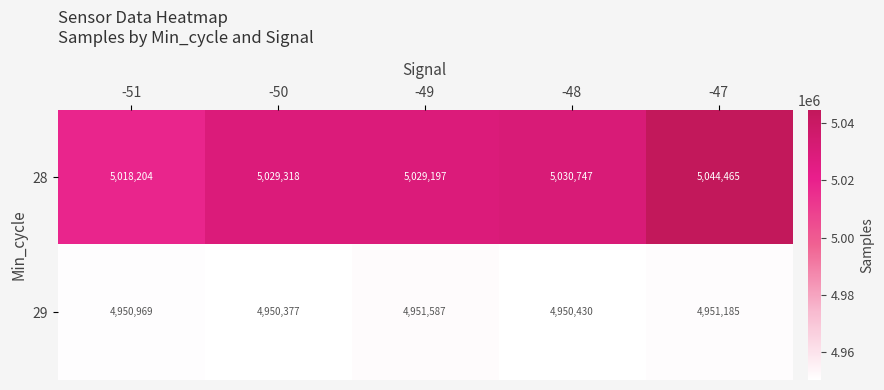

Reading left to right, transcribe all the data shown in this chart.

28: -51=5018204	-50=5029318	-49=5029197	-48=5030747	-47=5044465
29: -51=4950969	-50=4950377	-49=4951587	-48=4950430	-47=4951185